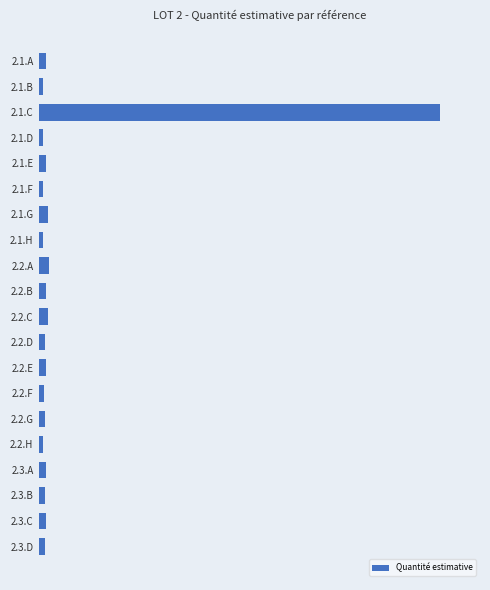

Does the chart contain any negative values?

No